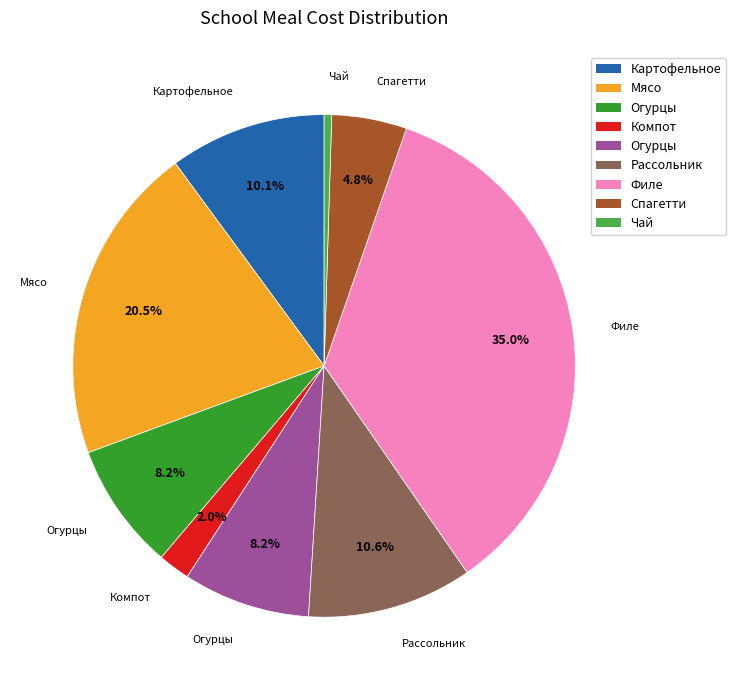

Does any single category account for the majority?

No